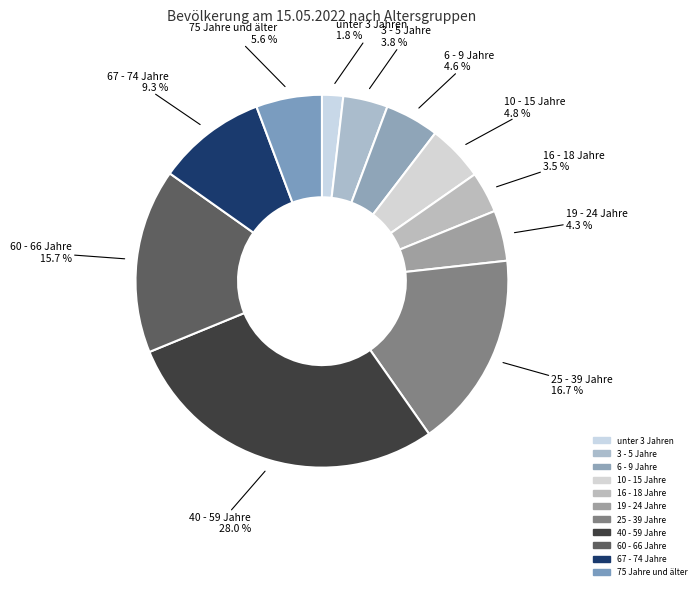

To the nearest percent, what is the average slice percentage?

9%